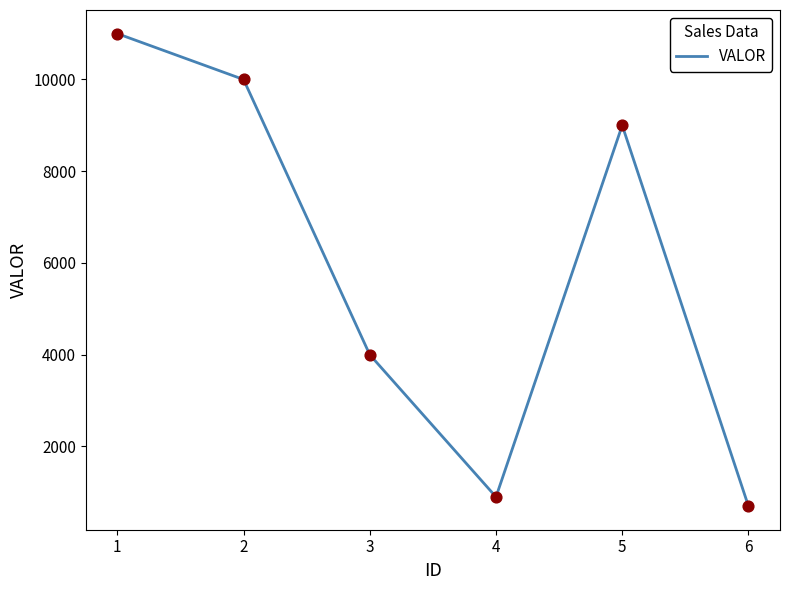

What is the change in value from 1 to 5?

-2000